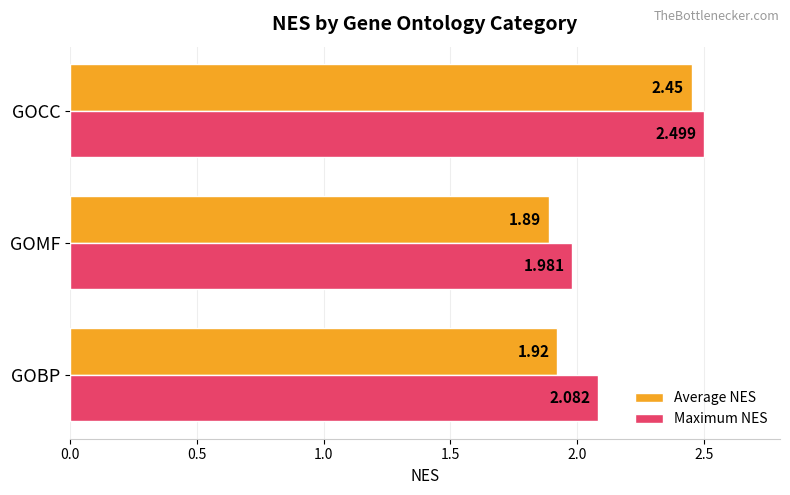

Between GOBP and GOCC, which series saw the biggest shift?

Average NES